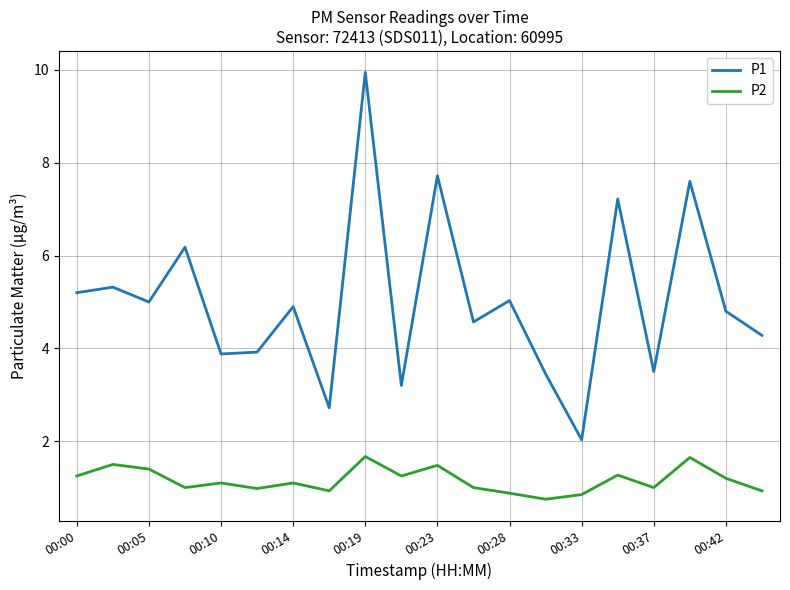

Which series has the largest range (max minus min)?

P1